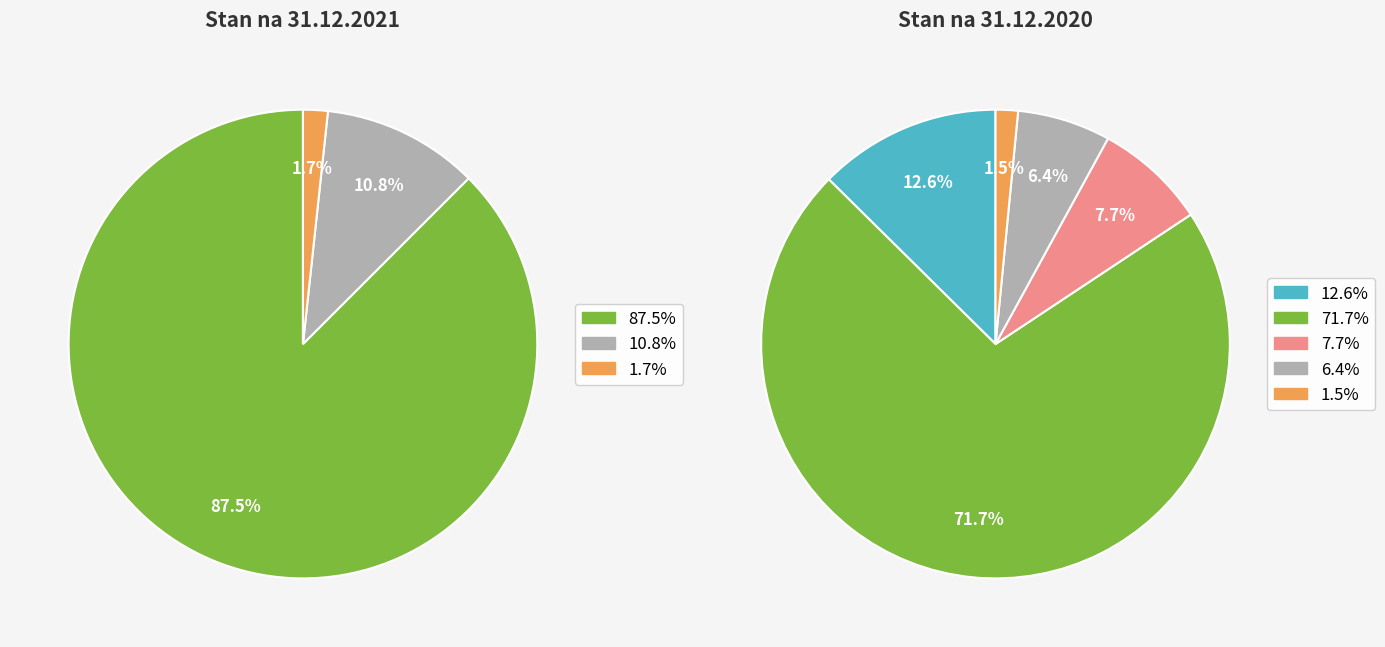

Rank the series by their maximum value, from lowest to highest.

Stan na 31.12.2020, Stan na 31.12.2021